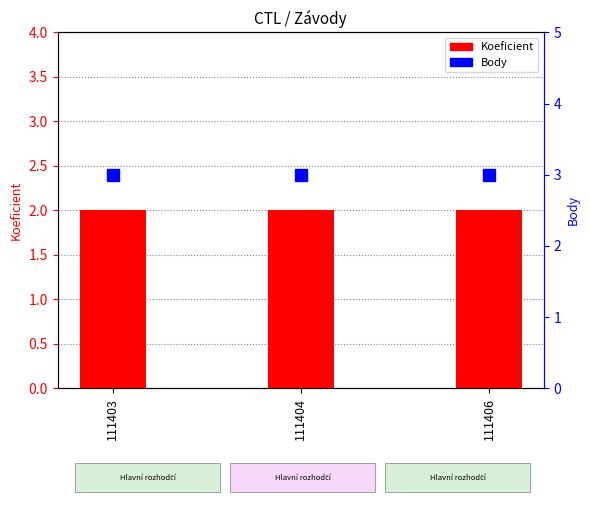

Where is Koeficient nearest to the value 2?

111403